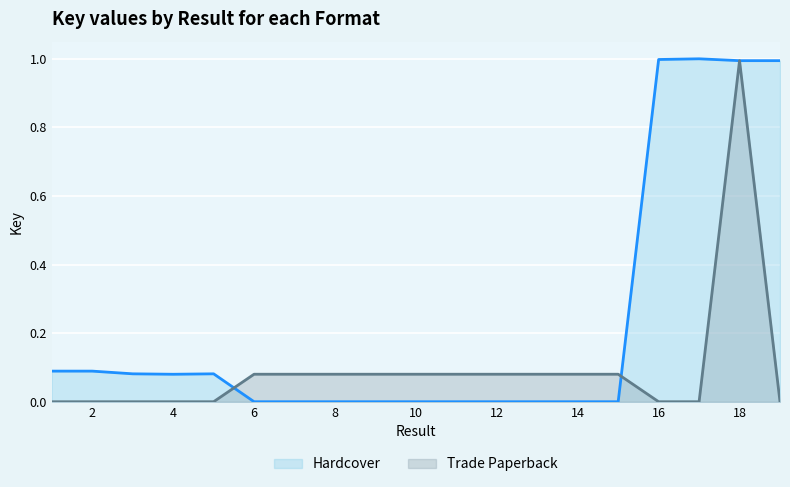

Rank the categories by Trade Paperback value from lowest to highest.

1, 2, 3, 4, 5, 16, 17, 19, 13, 10, 6, 7, 9, 15, 12, 8, 11, 14, 18